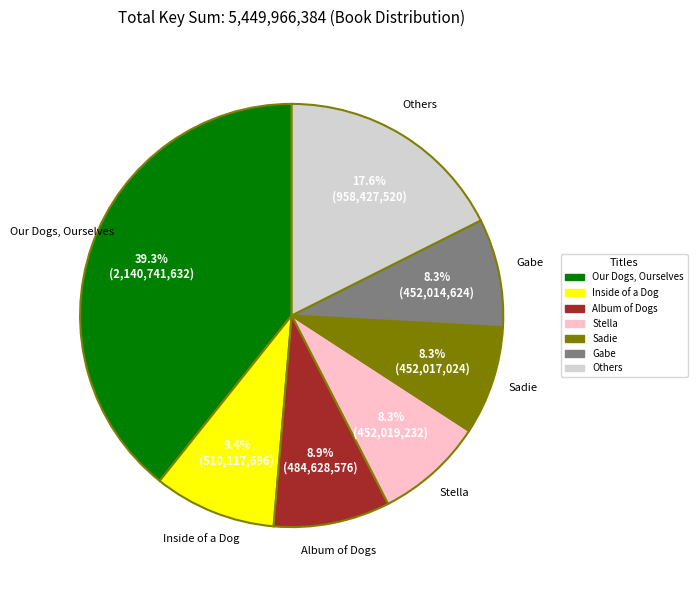

What is the ratio of the value at Our Dogs, Ourselves to the value at Stella?

4.7